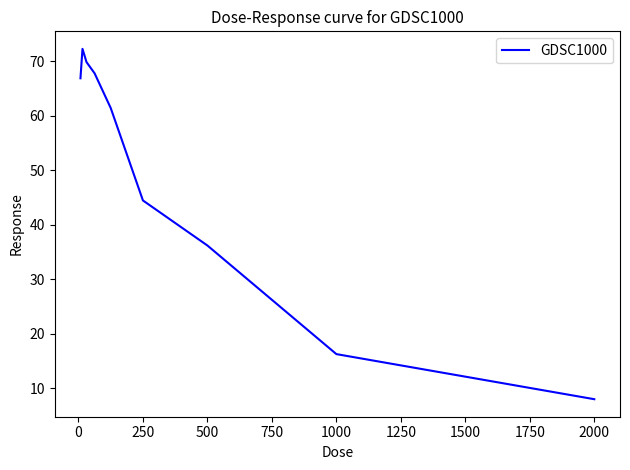

What is the difference between the maximum and minimum values?

64.2